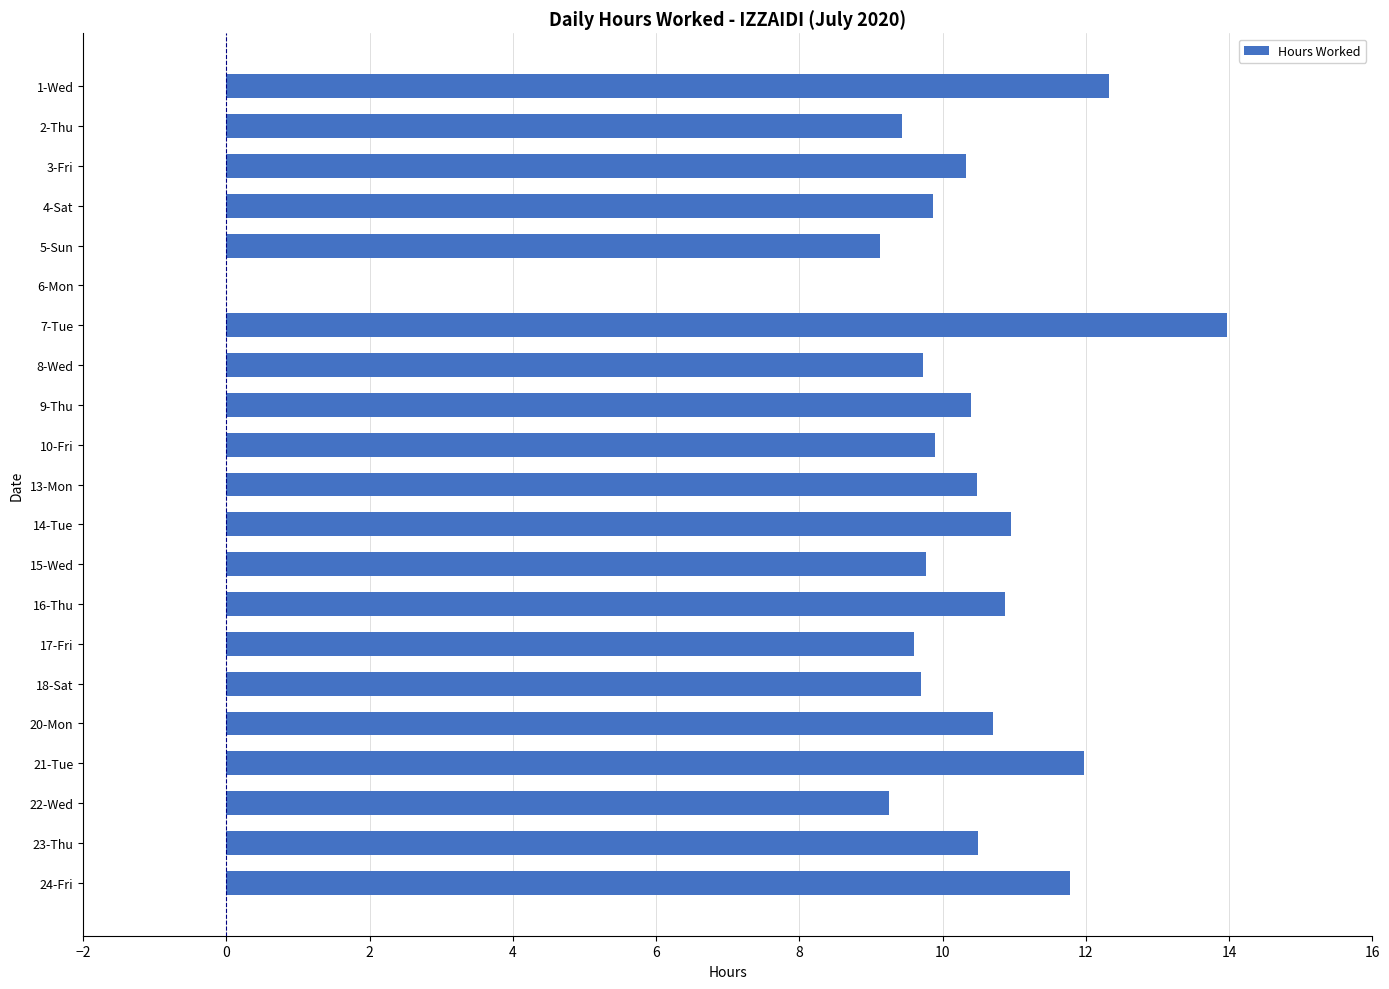

Count the number of data series in this chart.

1